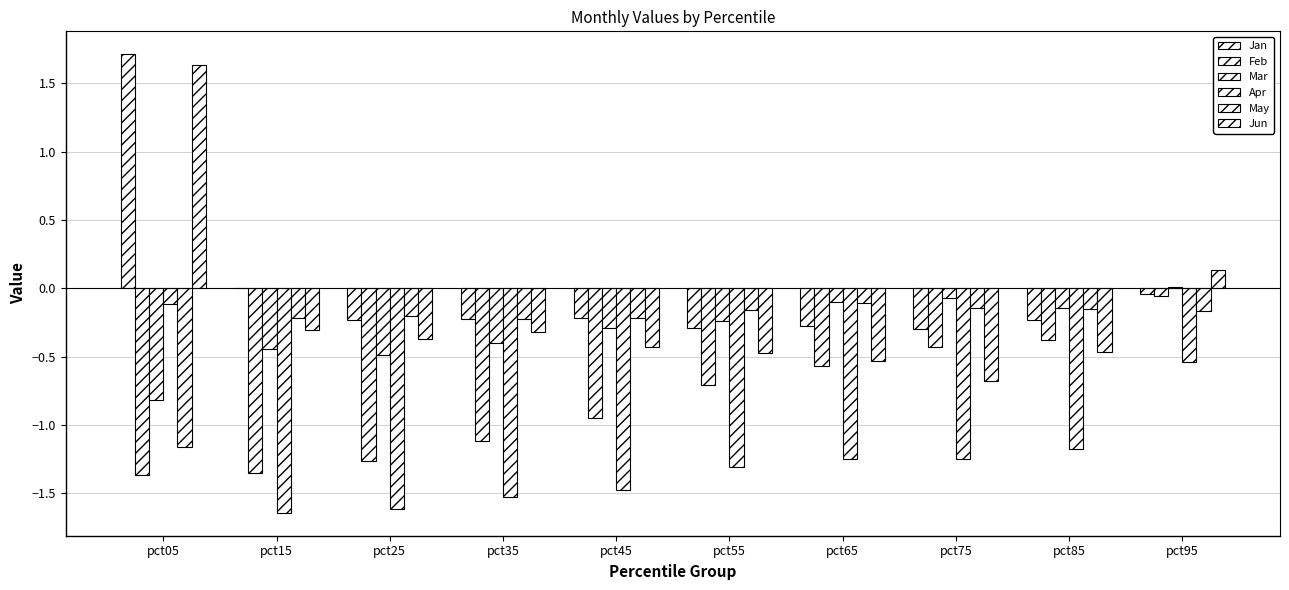

What is the difference between the May values at pct95 and pct05?

1.0